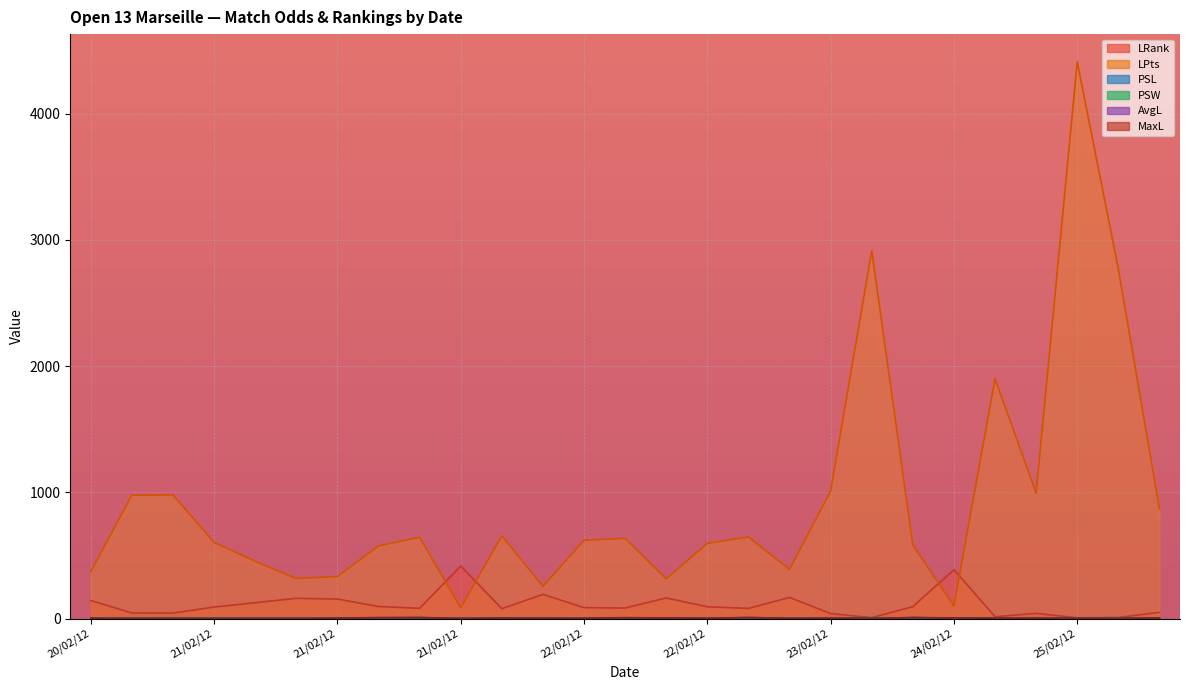

What are all the series names shown in the legend?

LRank, LPts, PSL, PSW, AvgL, MaxL